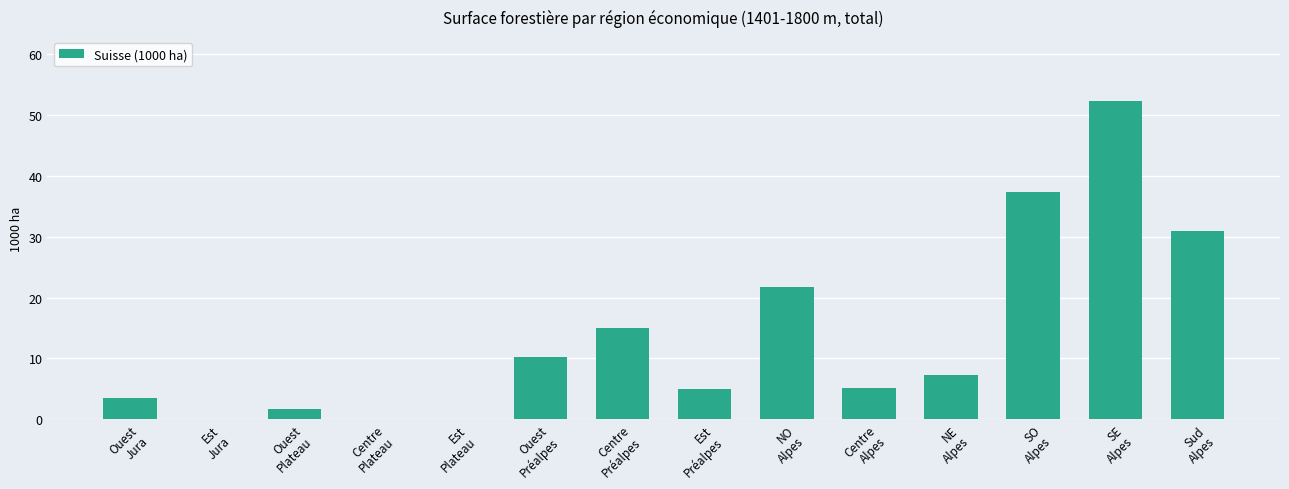

What is the greatest value displayed?

52.4